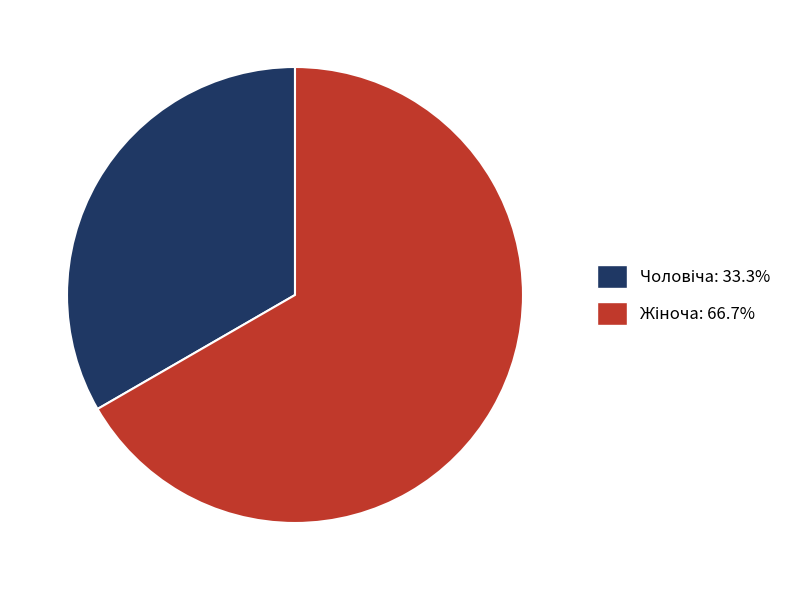

How many segments does this pie chart have?

2